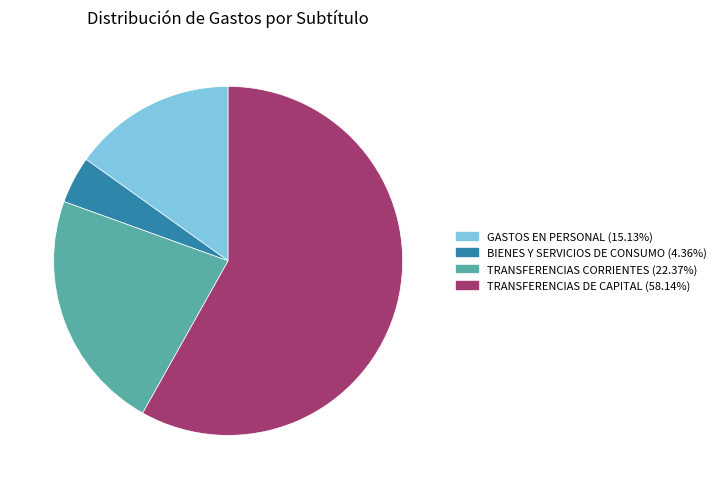

The GASTOS EN PERSONAL slice represents 15% of the pie. True or false?

True